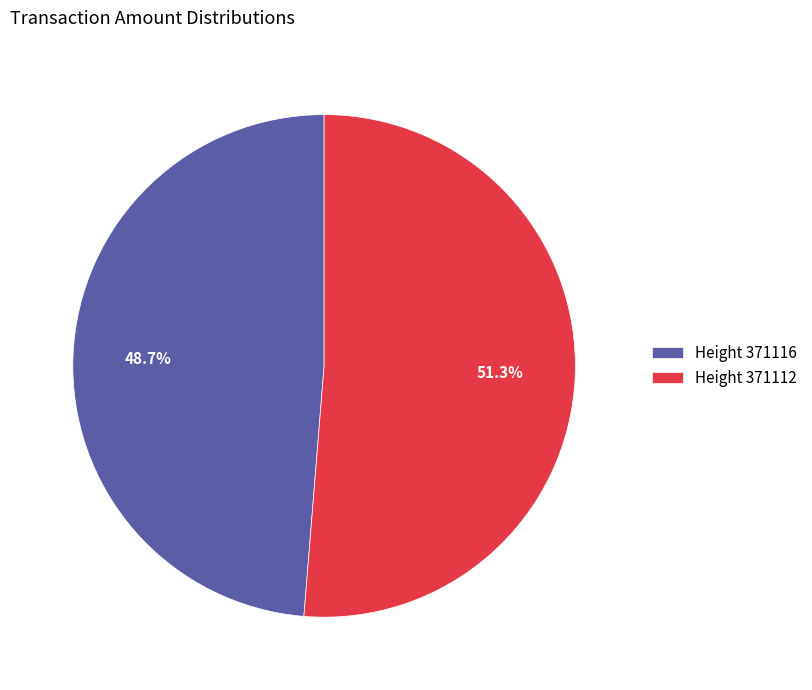

Between Height 371116 and Height 371112, which is larger?

Height 371112